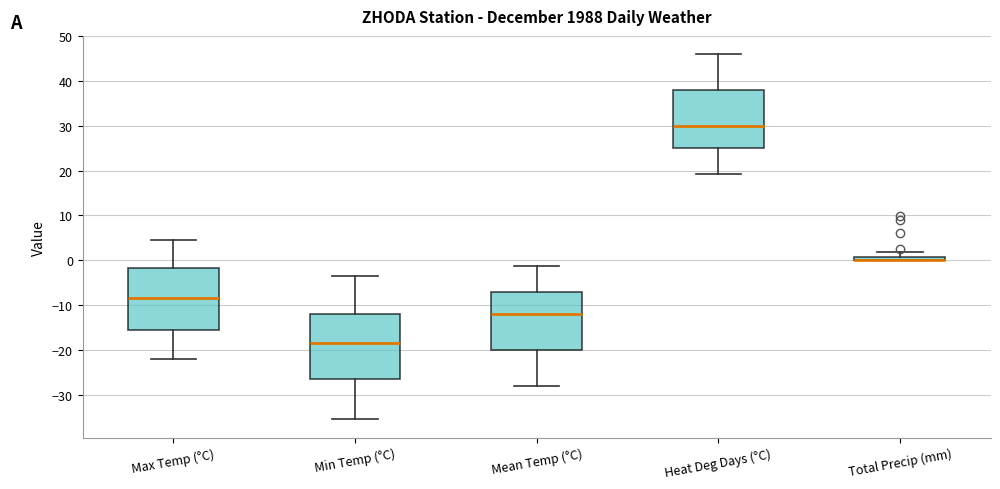

Where does the lower whisker of the box for Max Temp (°C) end on the y-axis? The values are not printed on the chart, so give them approximately, as read against the axis.

-22